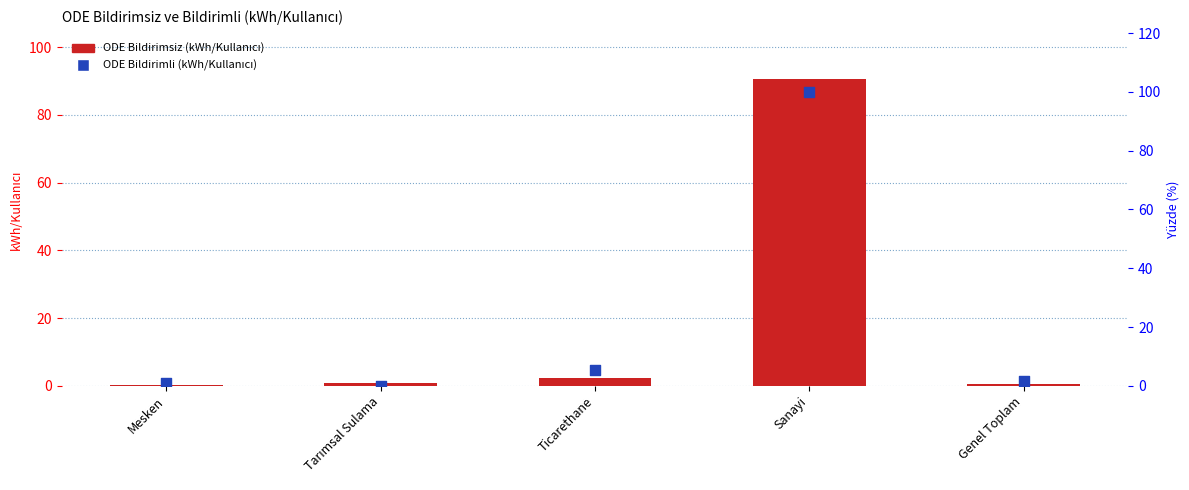

Which series contains the lowest Y value?

ODE Bildirimli (kWh/Kullanıcı)